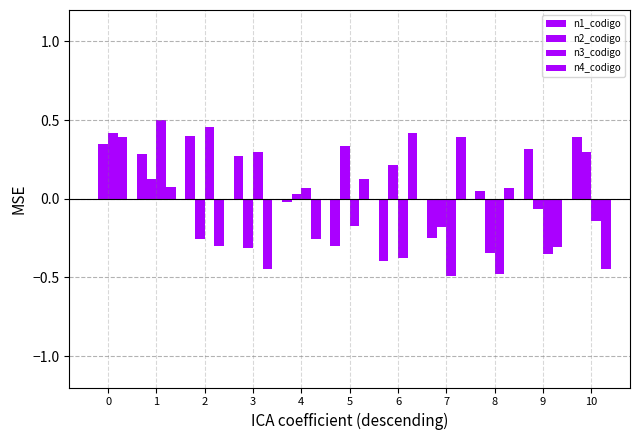

Which series changed the most between 0 and 4?

n4_codigo